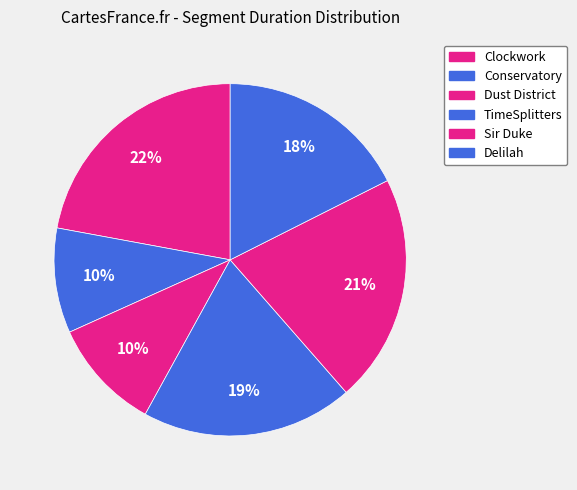

Is it true that Delilah is 18% of the pie?

True